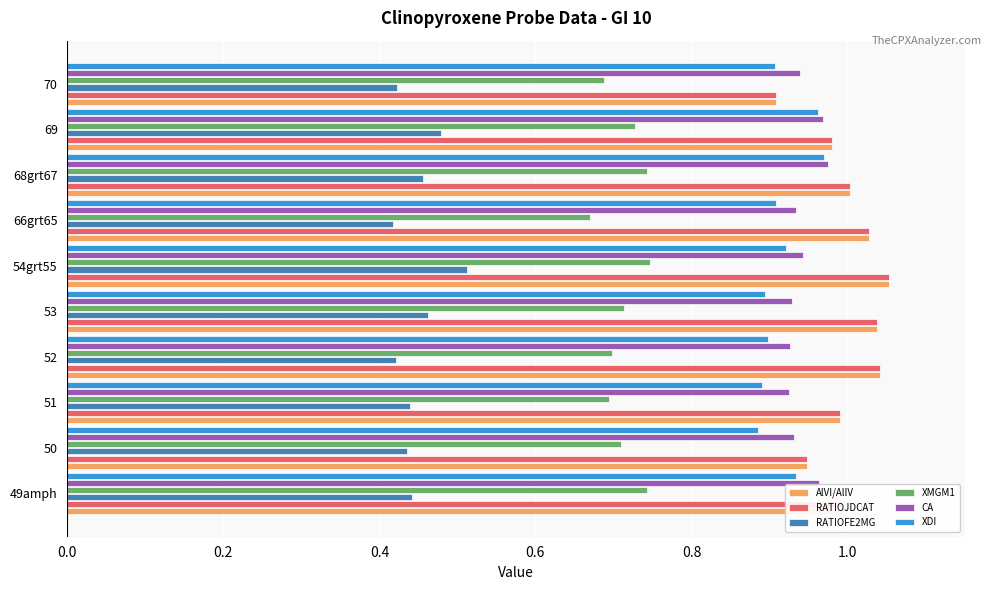

The value of XMGM1 at 52 is 0.7. True or false?

True